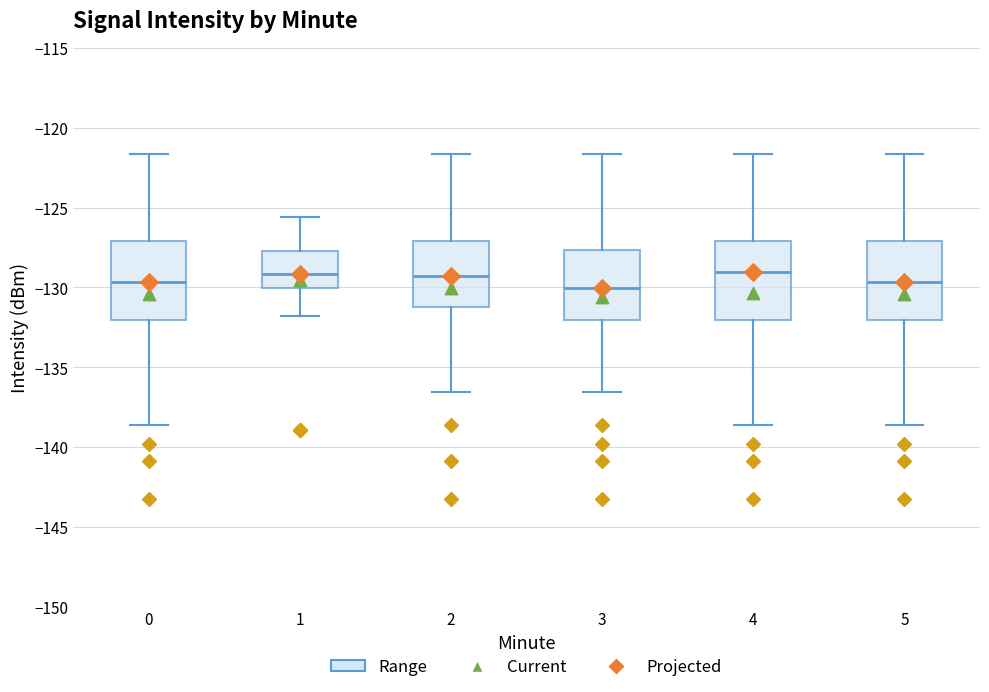

Reading left to right, read every box against the y-axis: the position of its median line, the range the box covers, and the ends of its whiskers. The values are not printed on the chart, so give them approximately, as read against the axis.

0: median -129.5, box -132.0 to -127.0, whiskers -138.5 to -121.5
1: median -129.0, box -130.0 to -127.5, whiskers -132.0 to -125.5
2: median -129.5, box -131.0 to -127.0, whiskers -136.5 to -121.5
3: median -130.0, box -132.0 to -127.5, whiskers -136.5 to -121.5
4: median -129.0, box -132.0 to -127.0, whiskers -138.5 to -121.5
5: median -129.5, box -132.0 to -127.0, whiskers -138.5 to -121.5